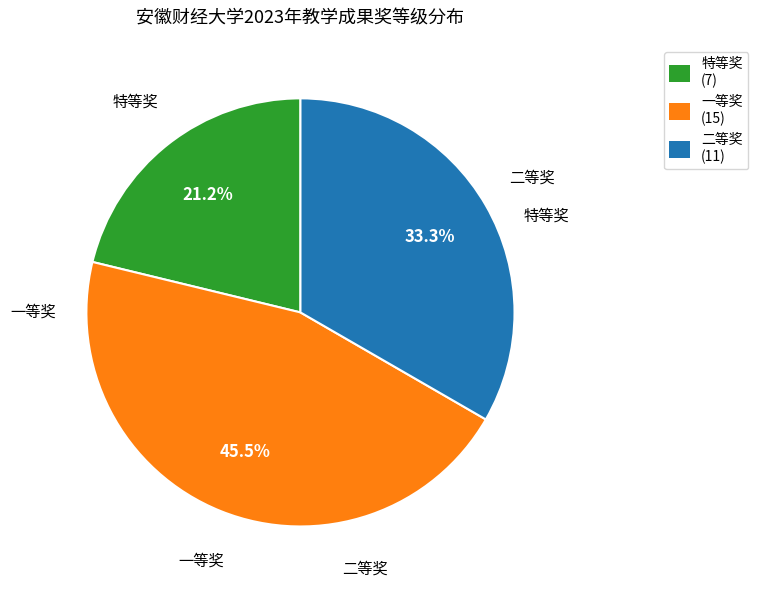

What is the largest slice in the pie chart?

一等奖